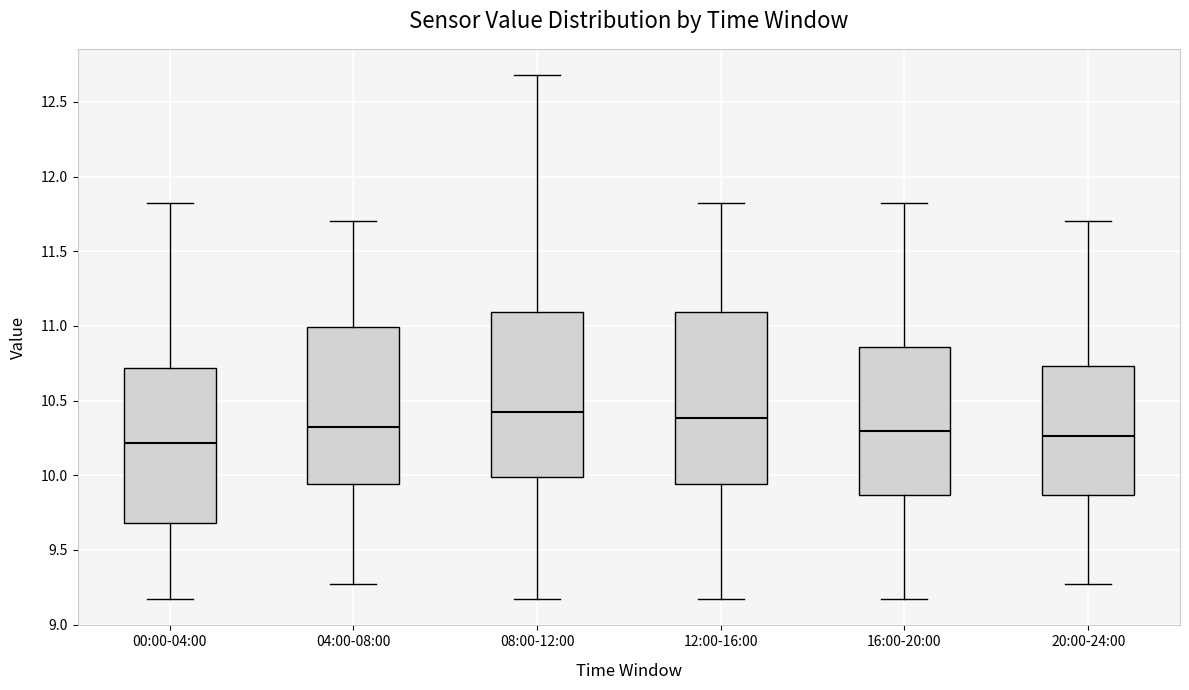

Where does the median line of the box for 08:00-12:00 sit on the y-axis? The values are not printed on the chart, so give them approximately, as read against the axis.

10.45